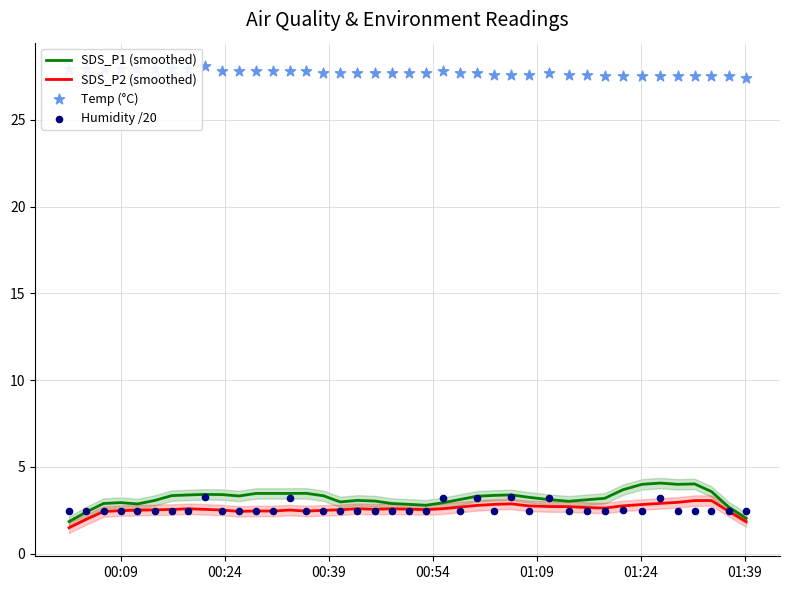

Which series has the largest total across all categories?

Temp (°C)